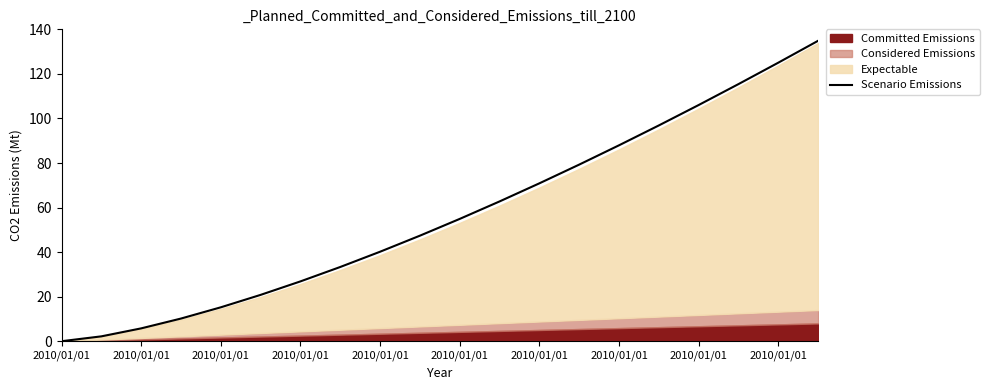

Rank the categories by value from highest to lowest.

19, 18, 17, 16, 15, 14, 13, 12, 11, 10, 2010/01/01, 2010/01/01, 2010/01/01, 2010/01/01, 2010/01/01, 2010/01/01, 2010/01/01, 2010/01/01, 2010/01/01, 2010/01/01